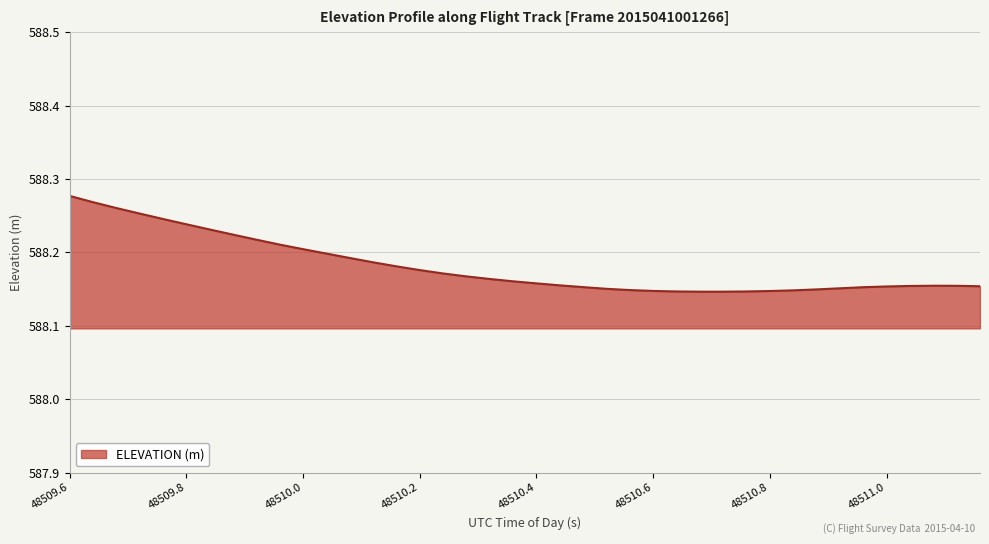

Which label corresponds to the smallest value in the chart?

48510.6765